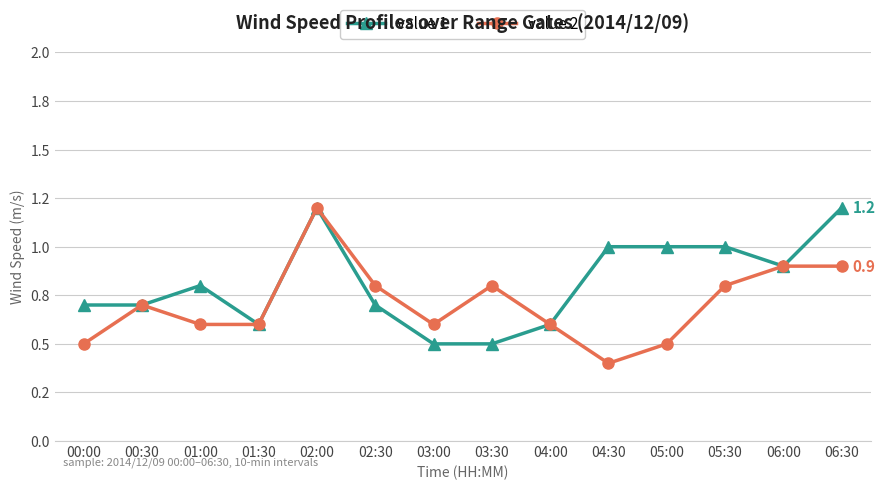

True or false: value 2 and value 1 intersect in this chart.

False